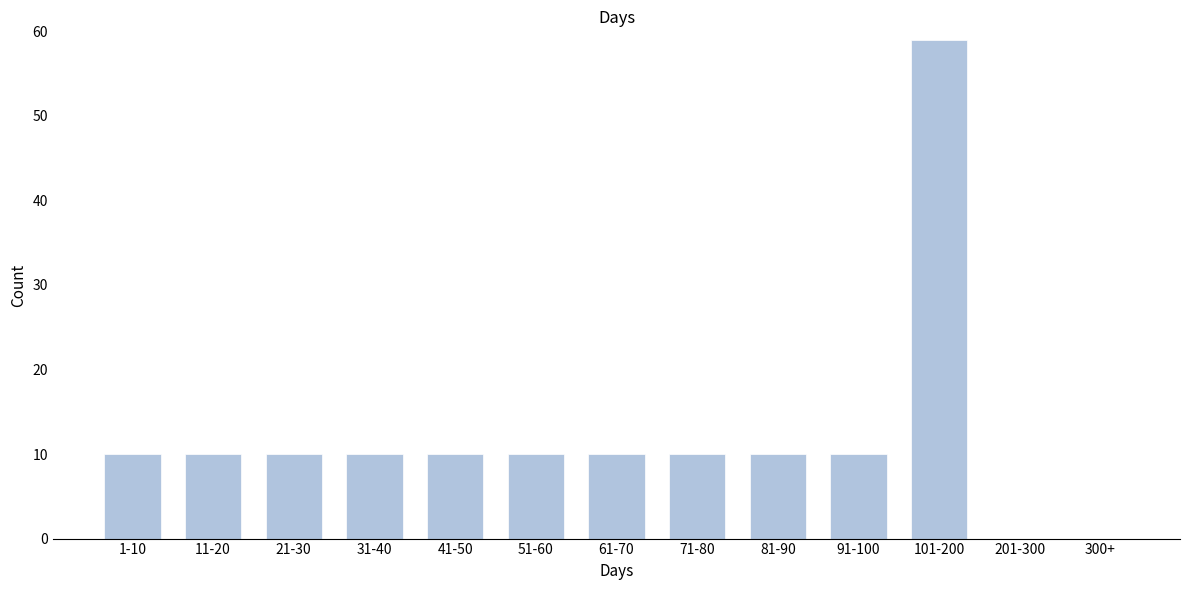

Reading right to left, list all the values displayed in this chart.

300+=0	201-300=0	101-200=59	91-100=10	81-90=10	71-80=10	61-70=10	51-60=10	41-50=10	31-40=10	21-30=10	11-20=10	1-10=10